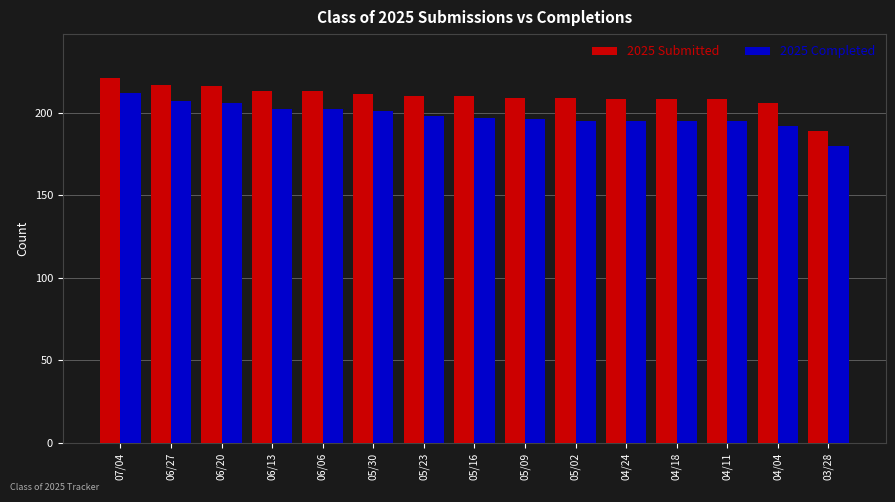

True or false: 2025 Completed has a value of 212 at 07/04.

True